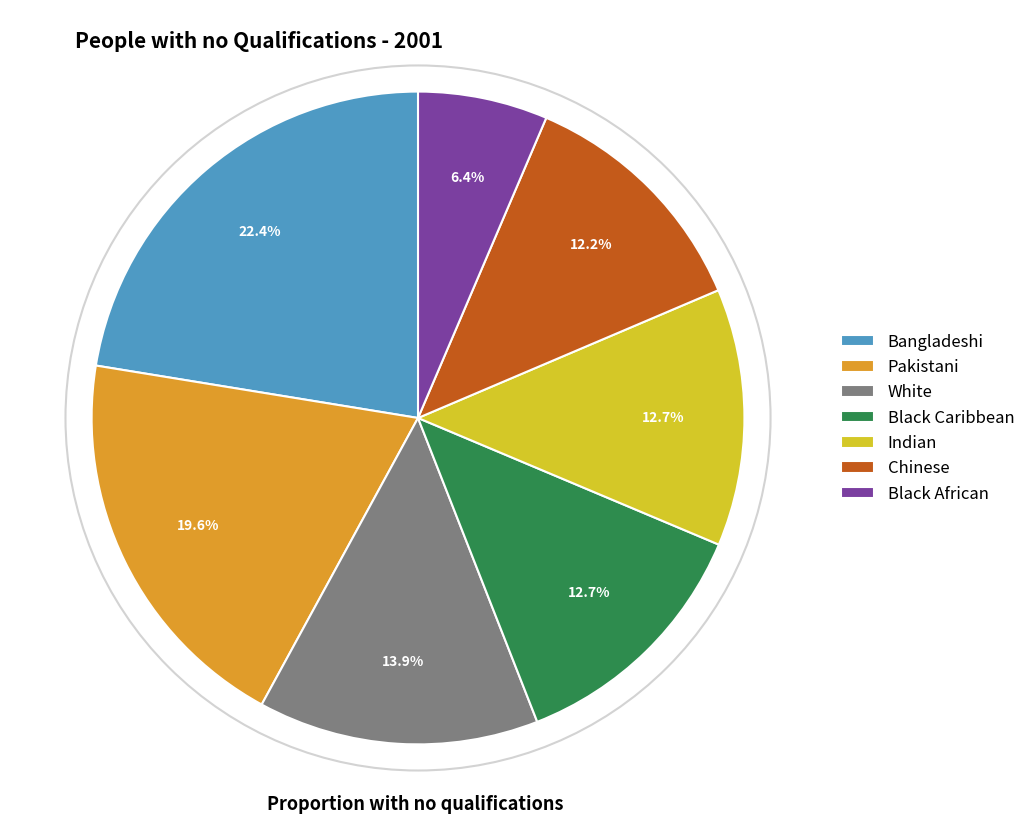

Does Chinese represent more than half of the total?

No